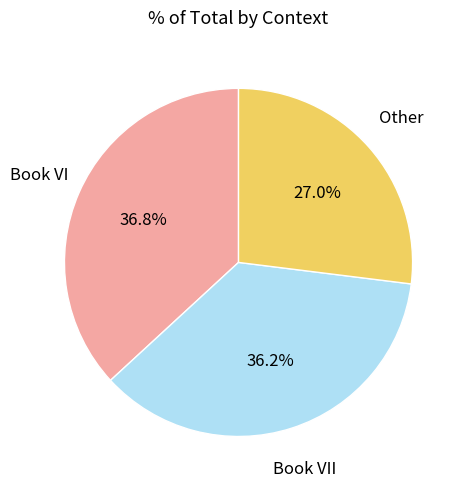

Which has a higher value, Other or Book VI?

Book VI